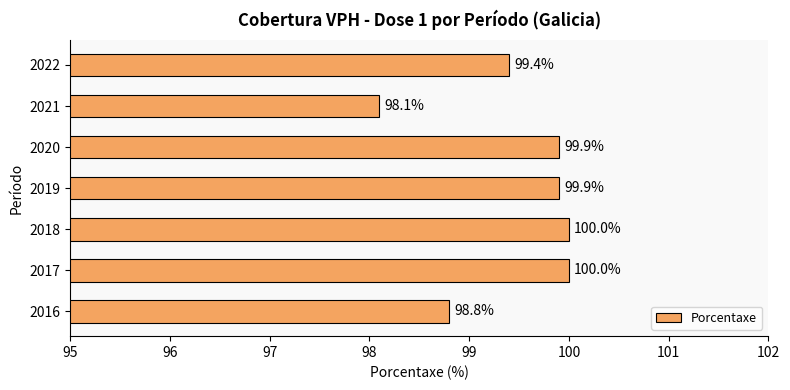

Which label corresponds to the smallest value in the chart?

2021